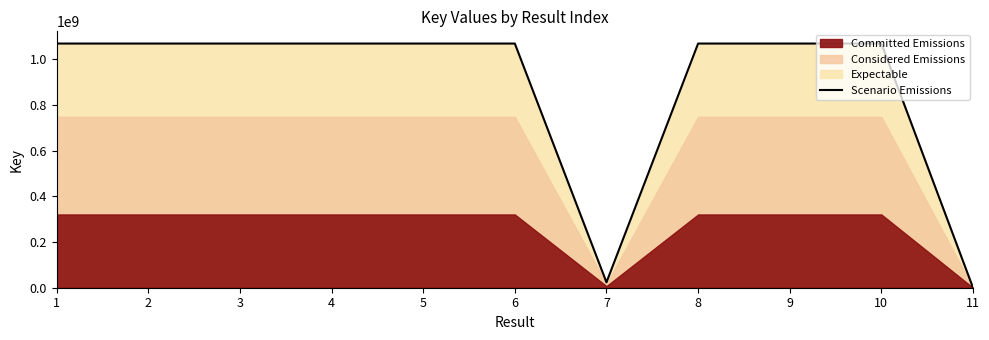

The value of Scenario Emissions at 1 is 1068845308.5. True or false?

True